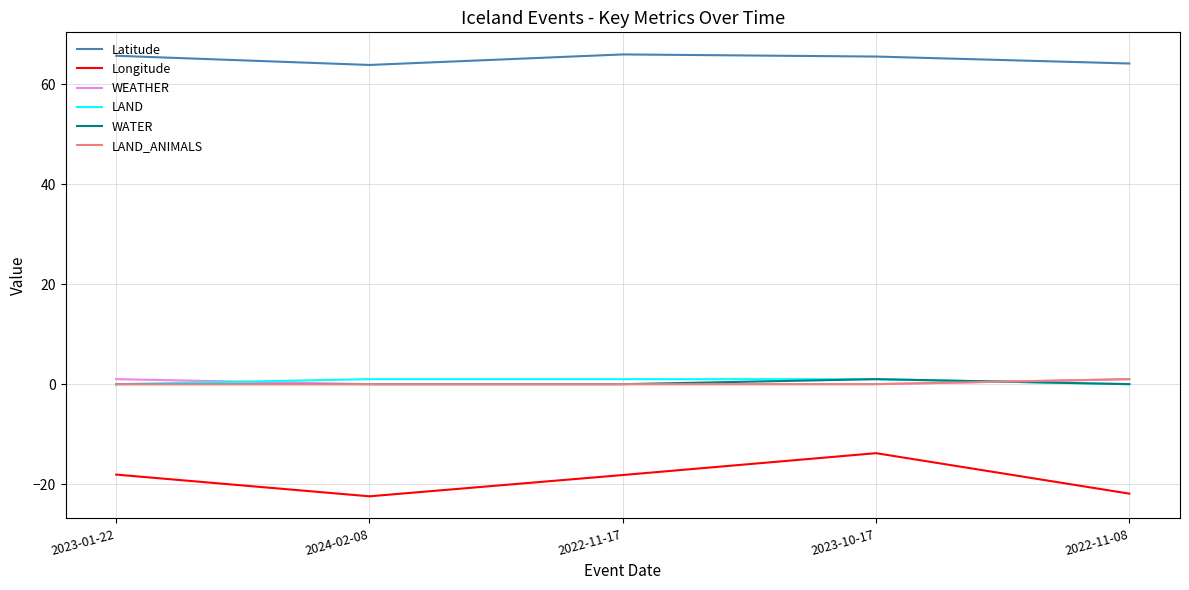

True or false: LAND_ANIMALS has more than 2 points higher than both neighbors.

False